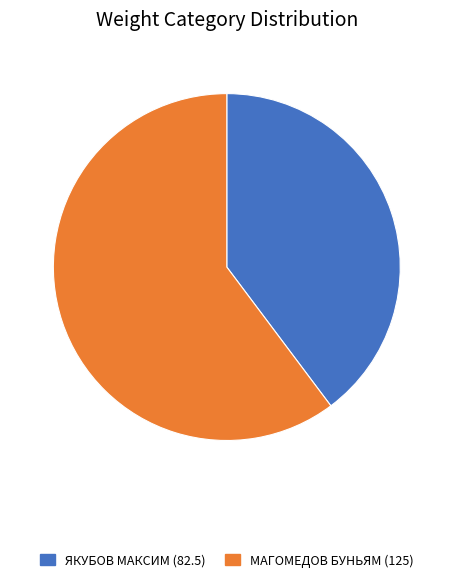

Does any single category account for the majority?

Yes